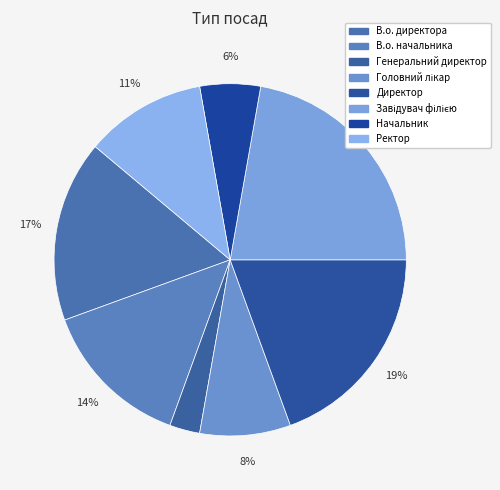

Count the number of slices in the pie.

8